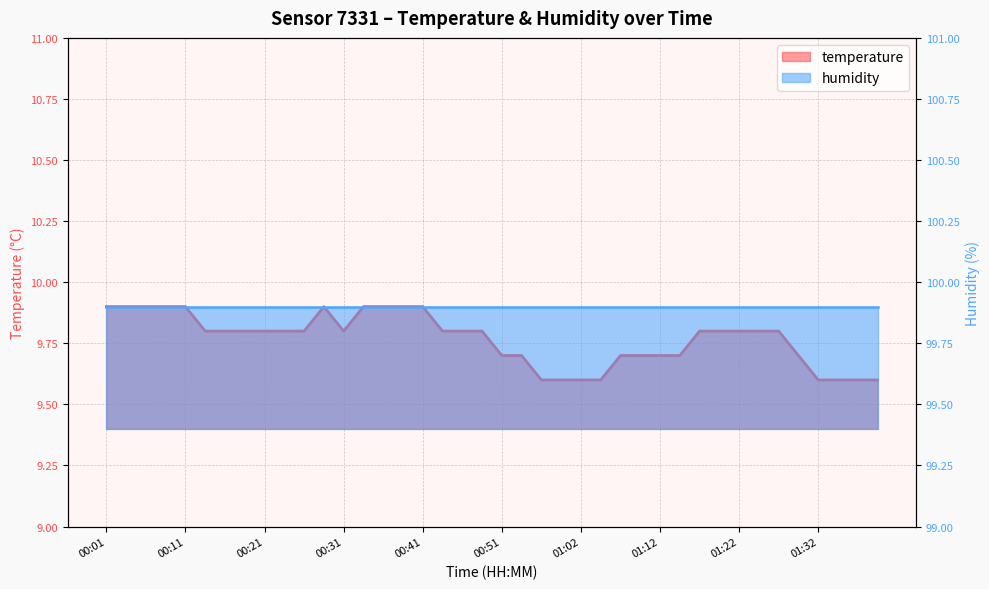

Where is the first local minimum?

00:31